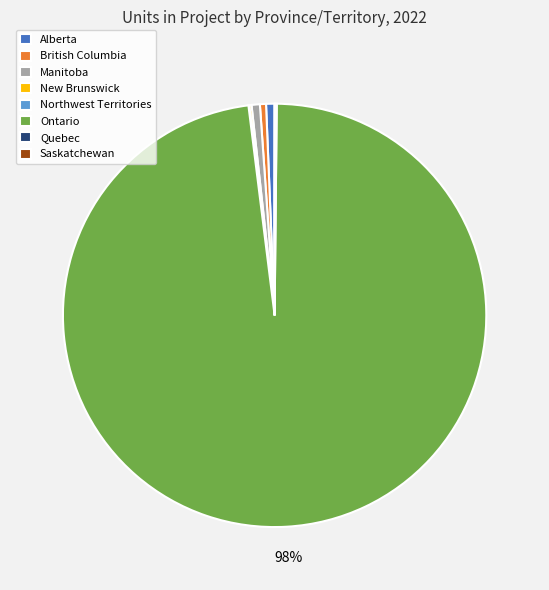

Is British Columbia the majority of the pie?

No